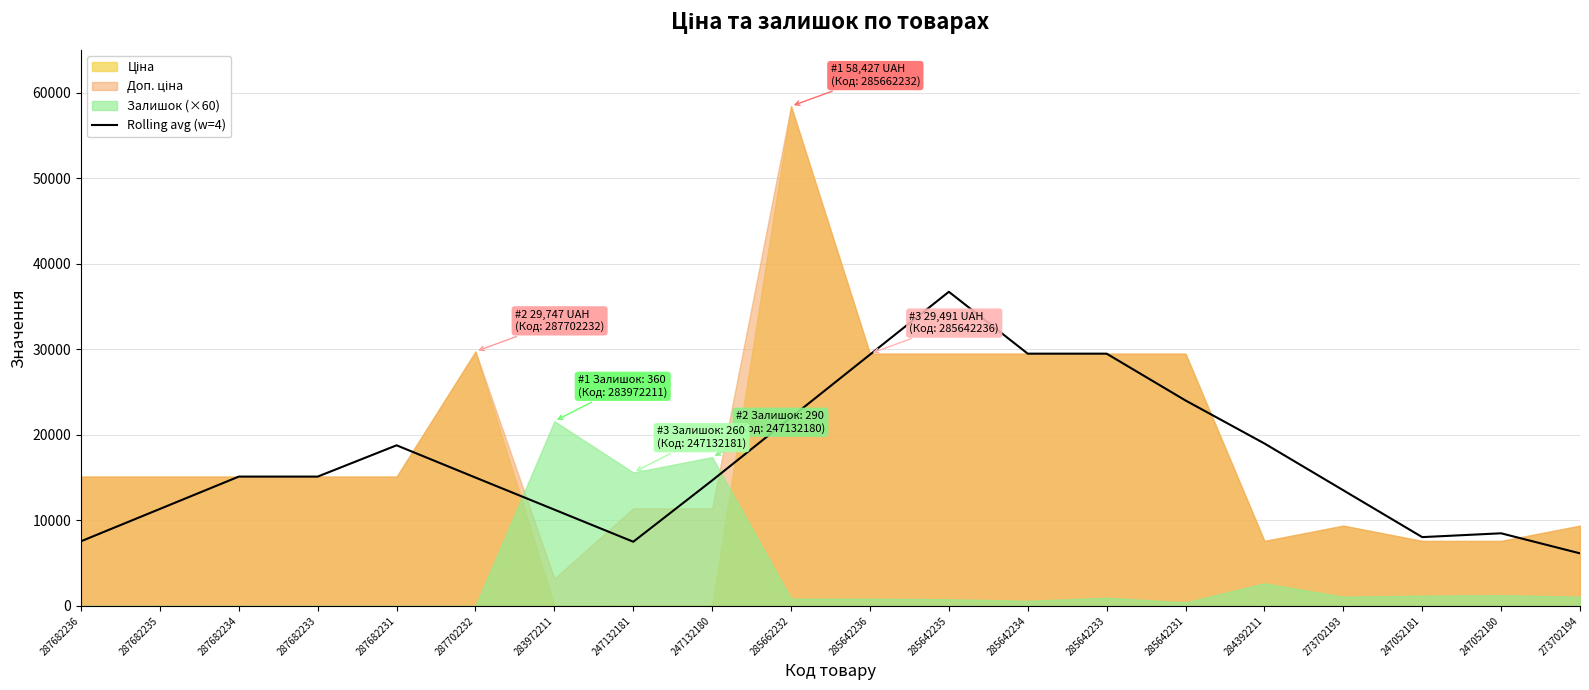

Which category has the lowest value in the Rolling avg (w=4) series?

273702194